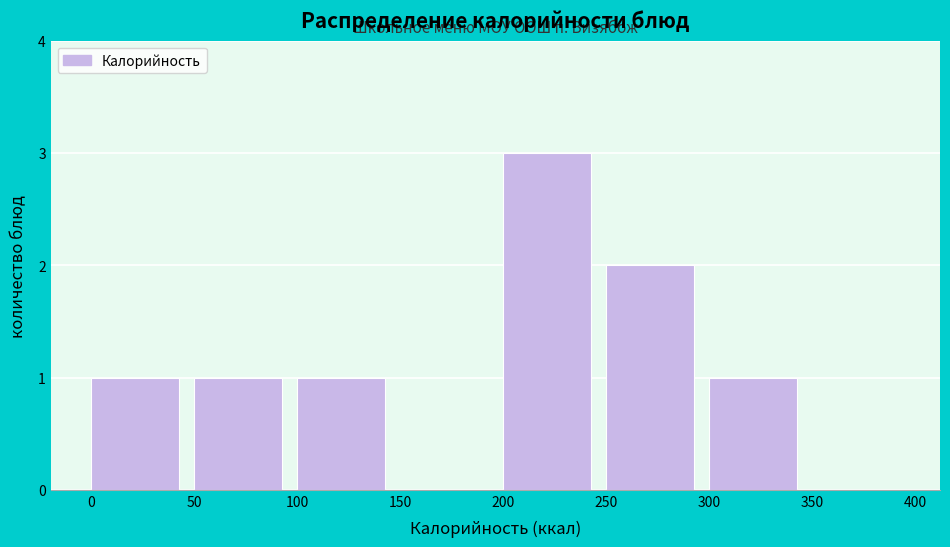

Reading left to right, transcribe this chart: for each bar, give the range it covers on the x-axis and its height. The values are not printed on the chart, so give them approximately, as read against the axis.

0 to 50: 1
50 to 100: 1
100 to 150: 1
150 to 200: 0
200 to 250: 3
250 to 300: 2
300 to 350: 1
350 to 400: 0